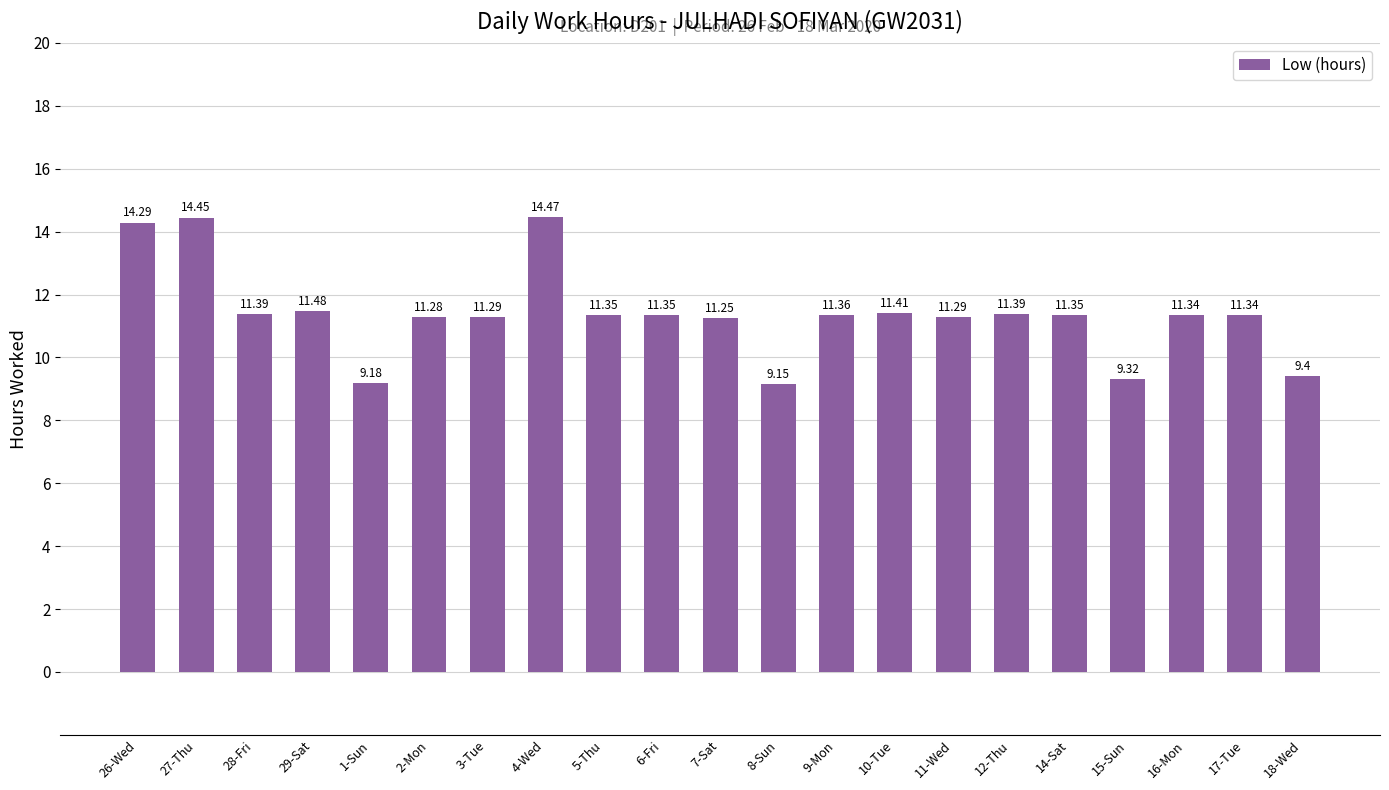

At which category does the chart reach its peak across all series?

4-Wed